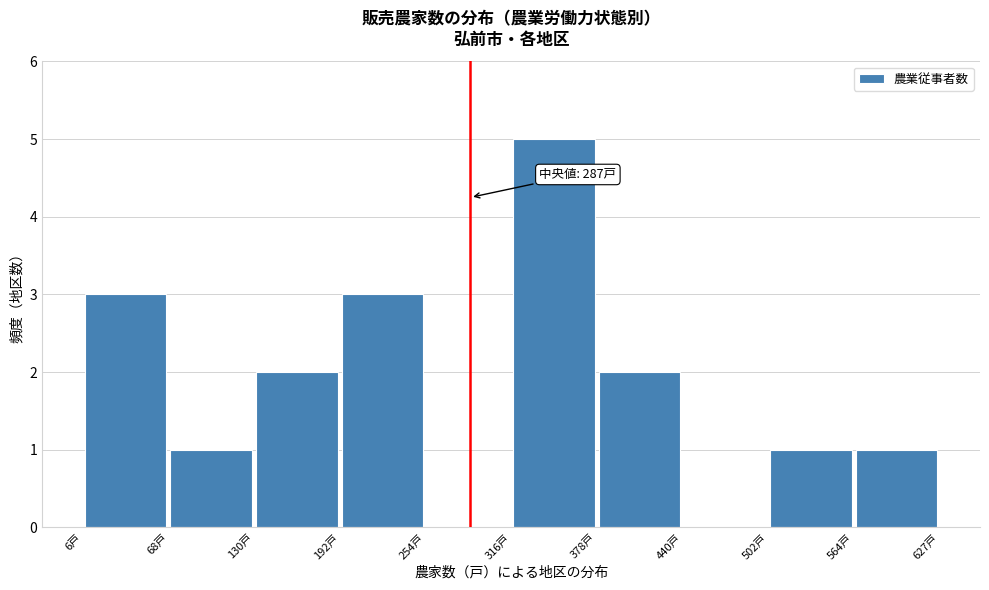

Which range on the x-axis has the tallest bar?

320 to 380